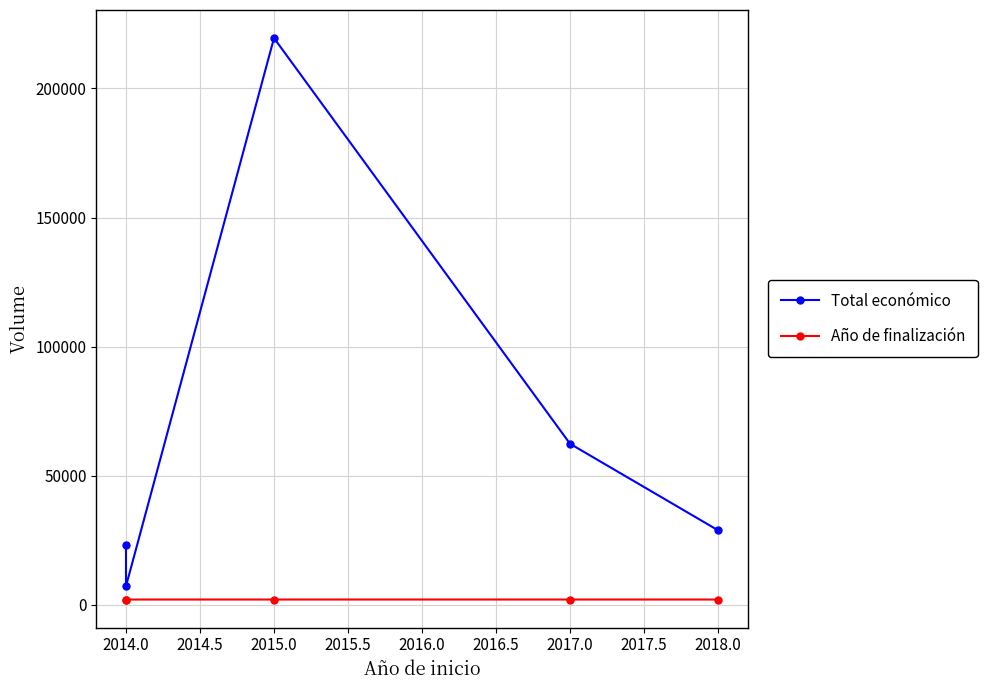

What is the spread (max minus min) of values at 2014.0?

5185